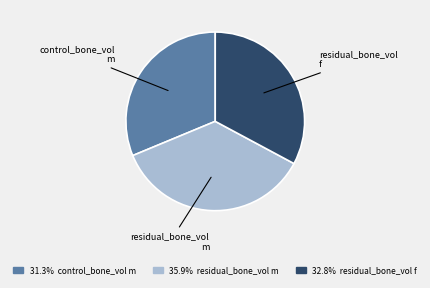

Is there any slice that represents more than half of the pie?

No